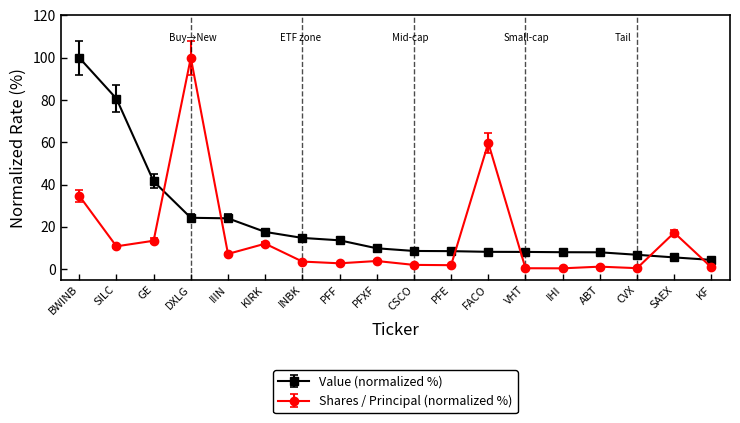

What is the greatest value displayed?

100.0